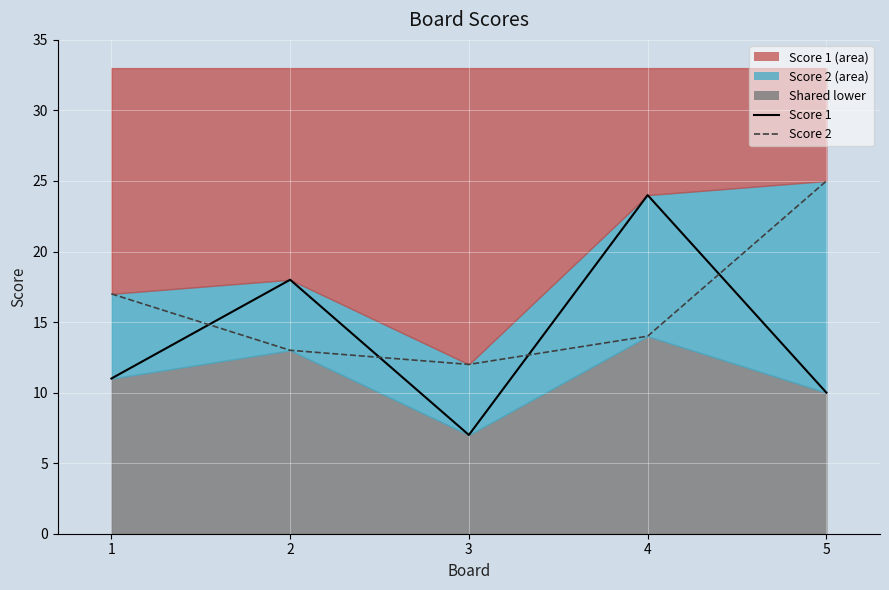

Reading left to right, list all the values displayed in this chart.

Score 1: 1=11	2=18	3=7	4=24	5=10
Score 2: 1=17	2=13	3=12	4=14	5=25